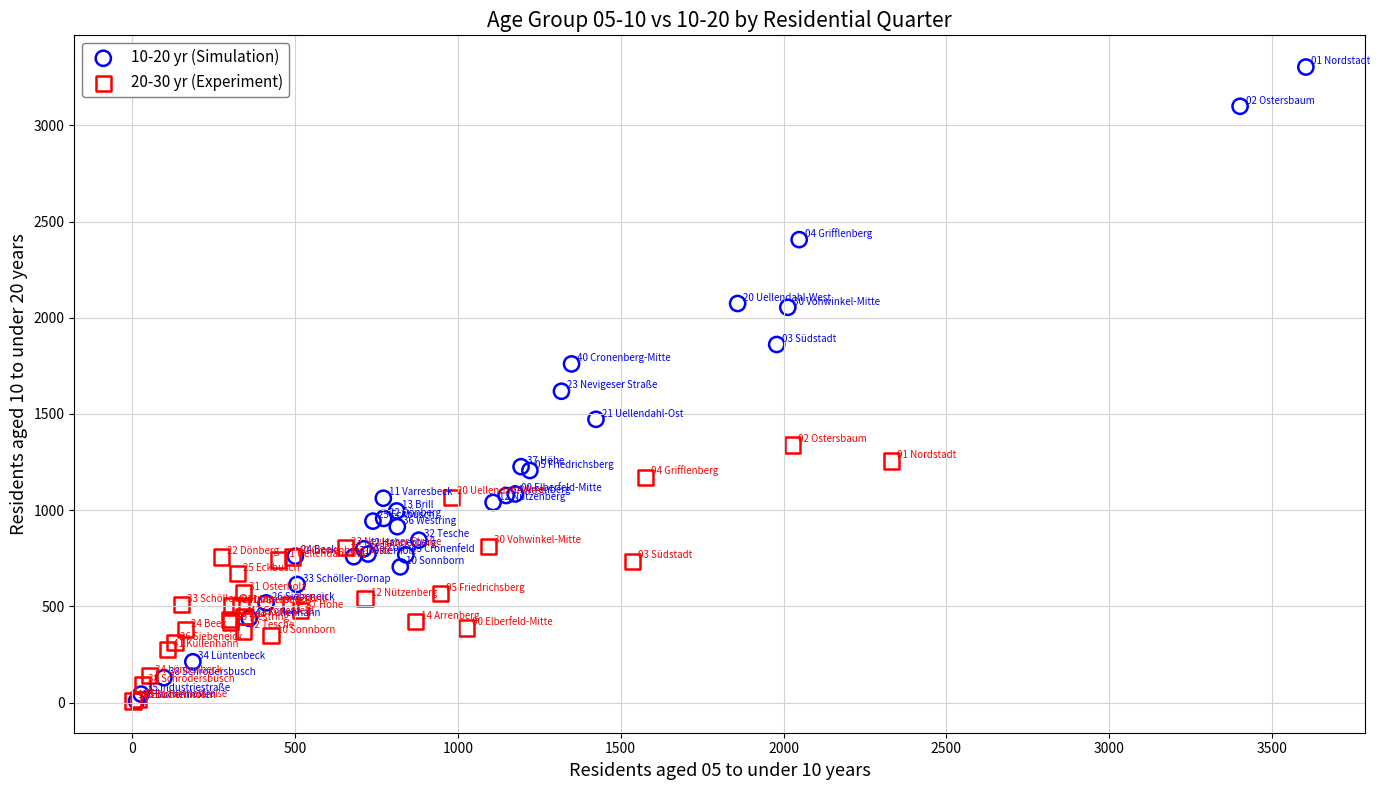

Which series reaches the maximum Y coordinate?

10-20 yr (Simulation)